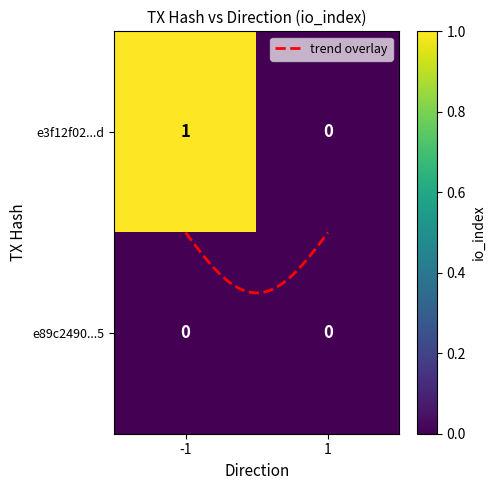

The value of e3f12f02fe18c03164ce30df00c3aa5a29a623d at -1 is 1. True or false?

False